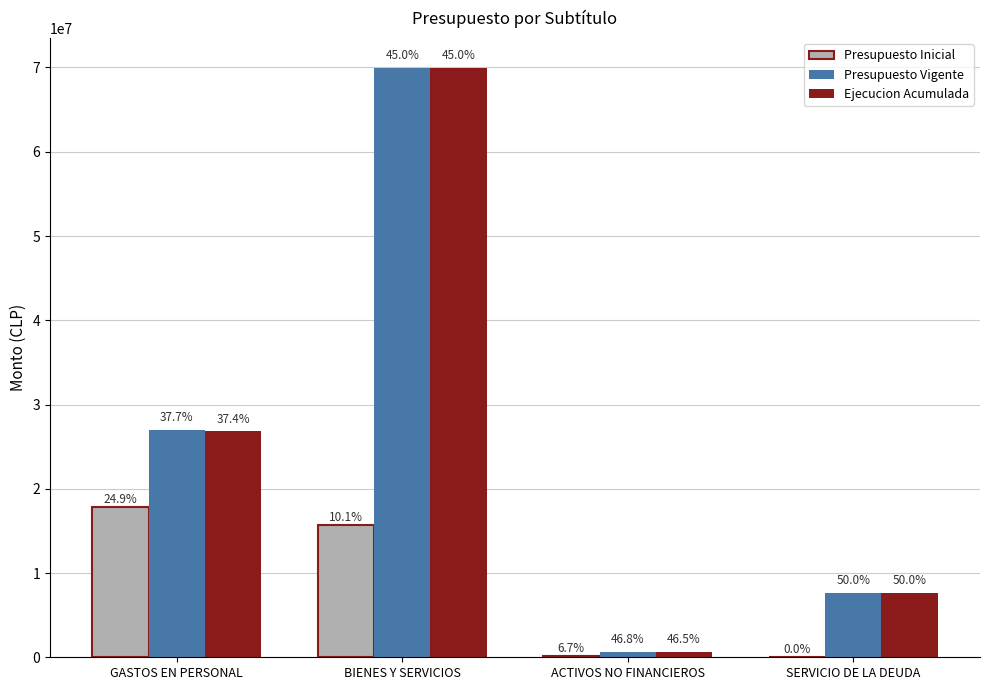

What is the value of the Presupuesto Inicial bar at the 4th from the left?

10